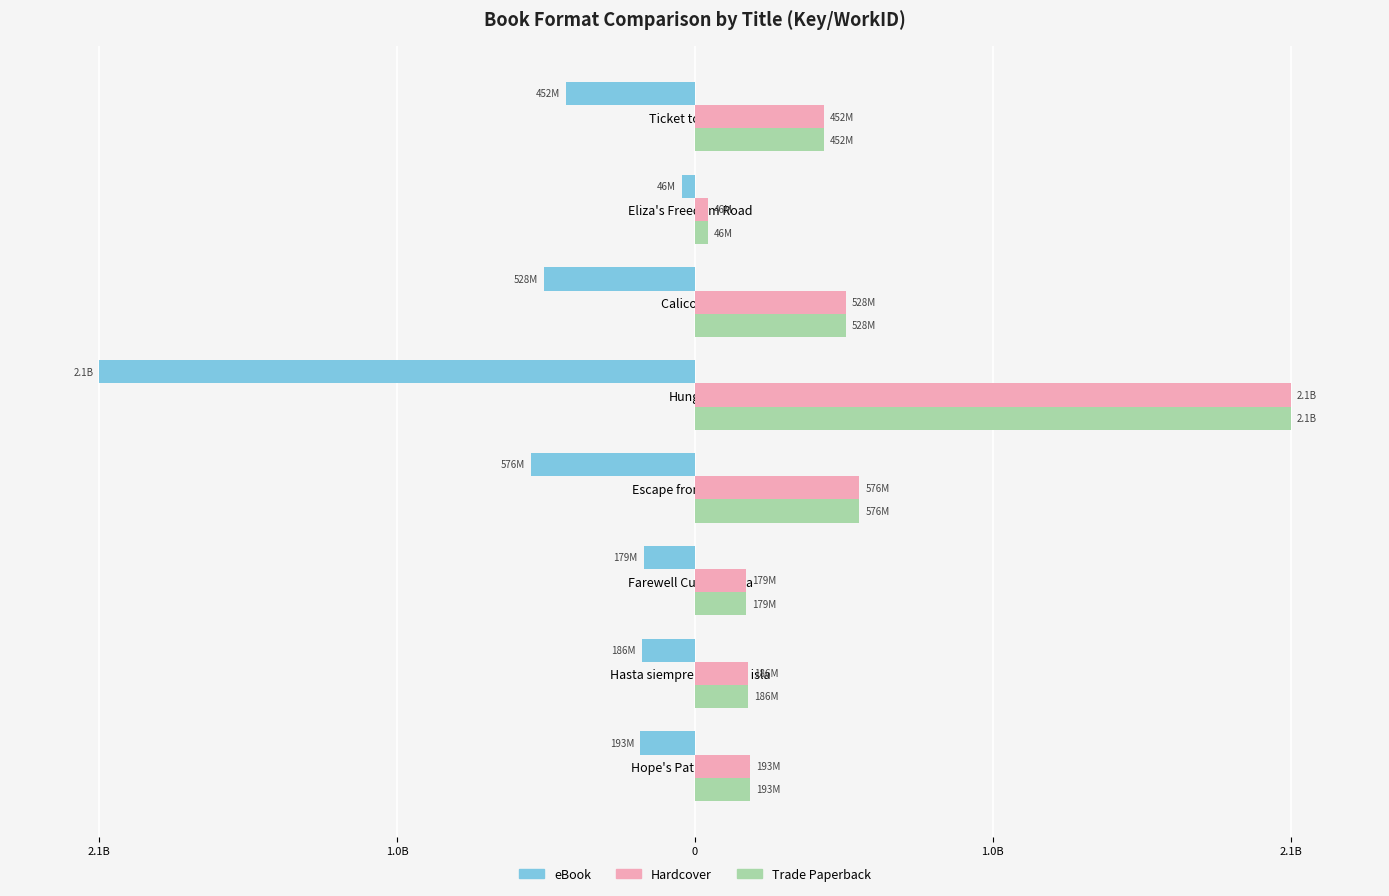

What are all the series names shown in the legend?

eBook, Hardcover, Trade Paperback